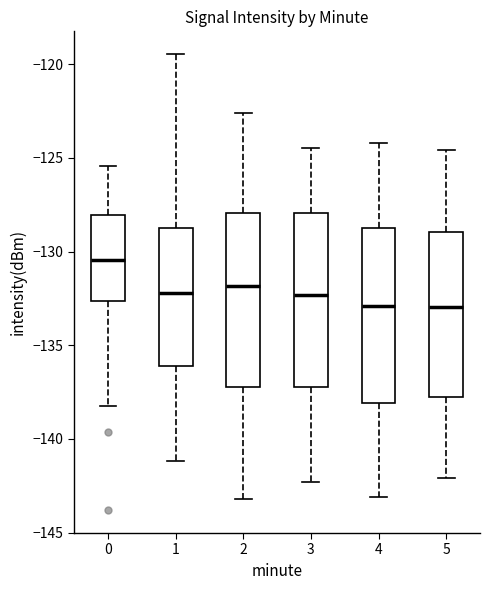

Reading left to right, transcribe this box plot: for each box, give where its median line is, the range the box spans, and where its two whiskers end, as read against the y-axis. The values are not printed on the chart, so give them approximately, as read against the axis.

0: median -130.5, box -132.5 to -128.0, whiskers -138.0 to -125.5
1: median -132.0, box -136.0 to -128.5, whiskers -141.0 to -119.5
2: median -132.0, box -137.0 to -128.0, whiskers -143.0 to -122.5
3: median -132.5, box -137.0 to -128.0, whiskers -142.5 to -124.5
4: median -133.0, box -138.0 to -128.5, whiskers -143.0 to -124.0
5: median -133.0, box -137.5 to -129.0, whiskers -142.0 to -124.5